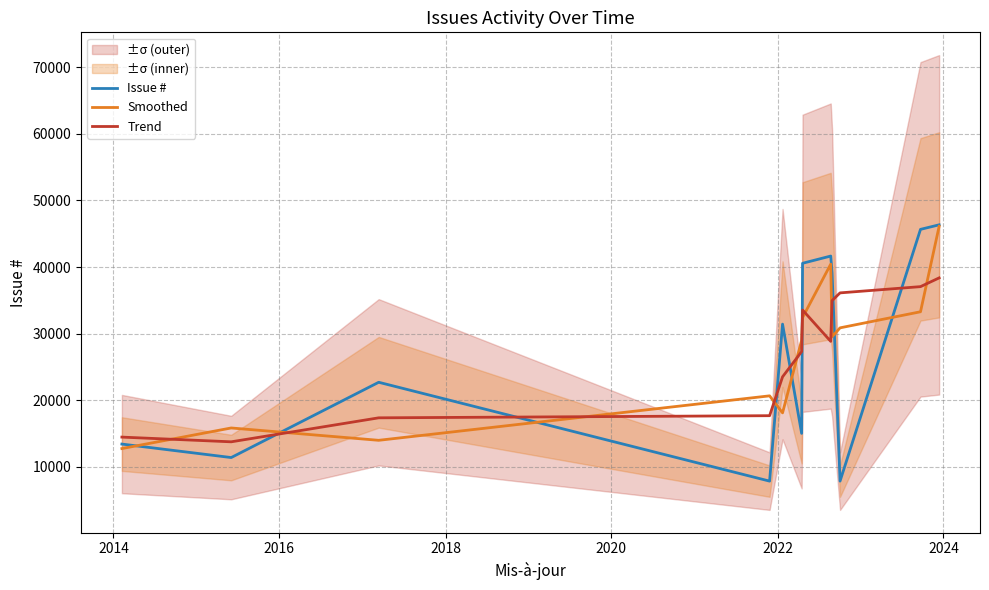

Which series has the widest spread of values?

Issue #